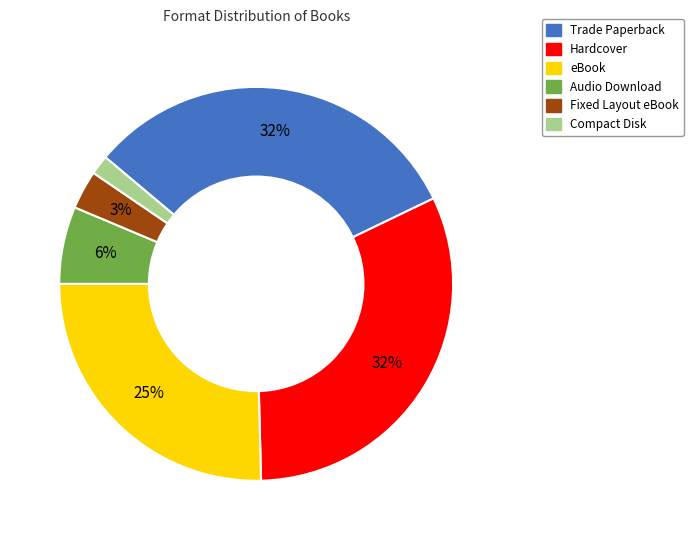

Do Hardcover and Audio Download together represent more than half of the pie?

No